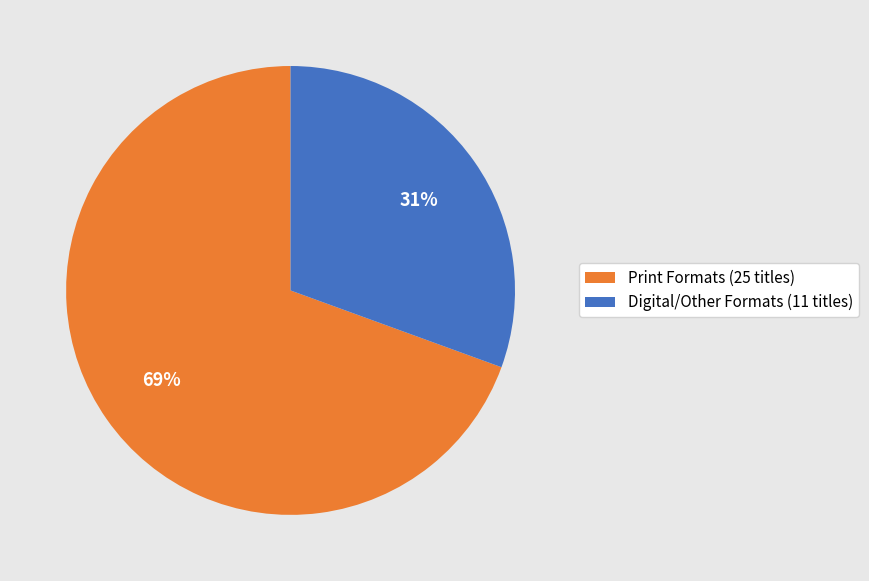

True or false: Digital/Other Formats (11 titles) accounts for 31% of the total.

True